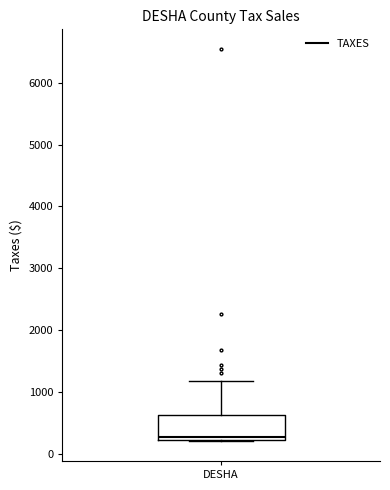

Transcribe this box plot: give where the median line is, the range the box spans, and where the two whiskers end, as read against the y-axis. The values are not printed on the chart, so give them approximately, as read against the axis.

median 300, box 200 to 600, whiskers 200 to 1200